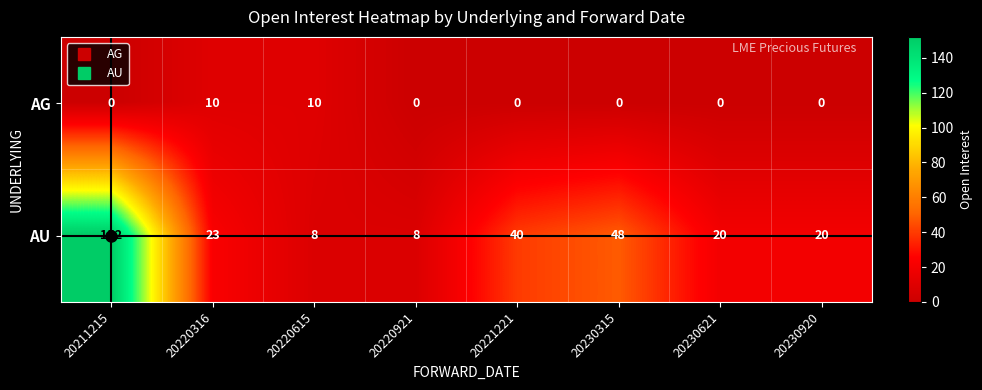

What is the difference between the highest and lowest values at 20221221?

40